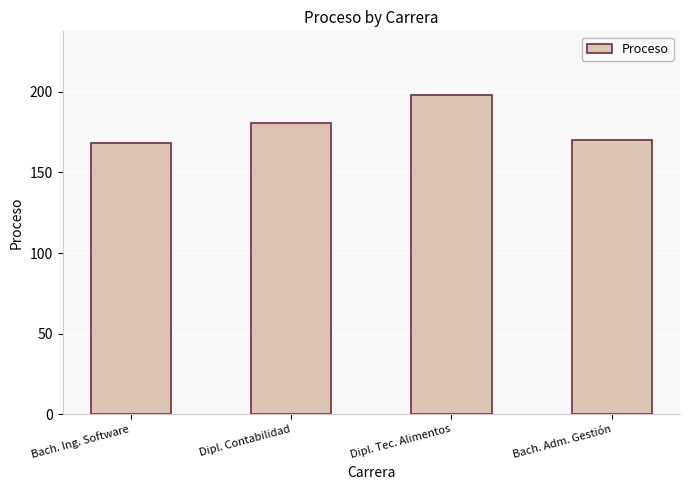

Which label corresponds to the smallest value in the chart?

Bach. Ing. Software